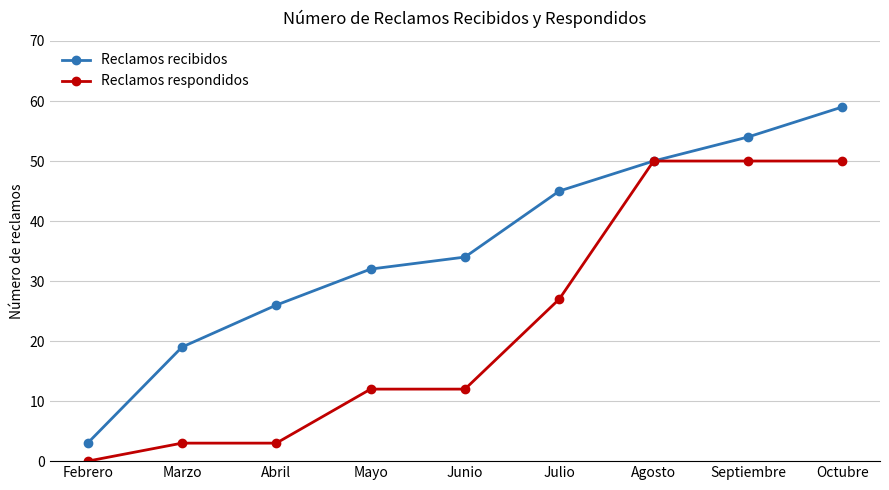

Reading left to right, transcribe all the data shown in this chart.

Reclamos recibidos: 3	19	26	32	34	45	50	54	59
Reclamos respondidos: 0	3	3	12	12	27	50	50	50